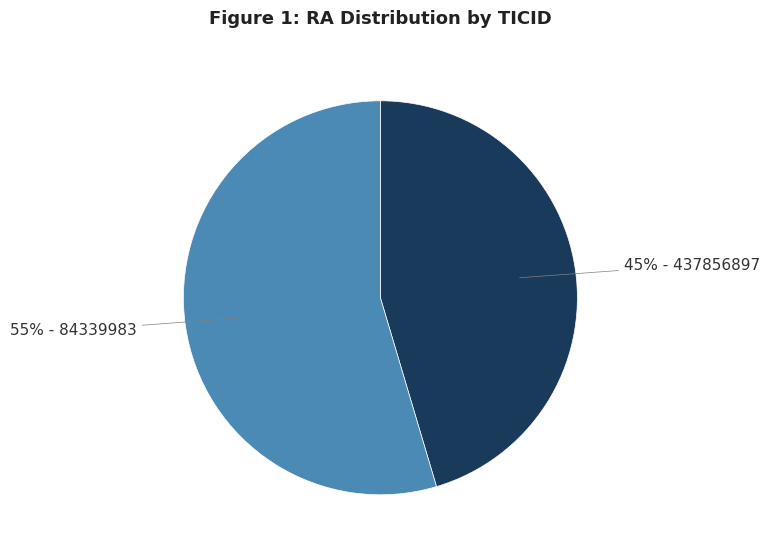

Count the number of slices in the pie.

2